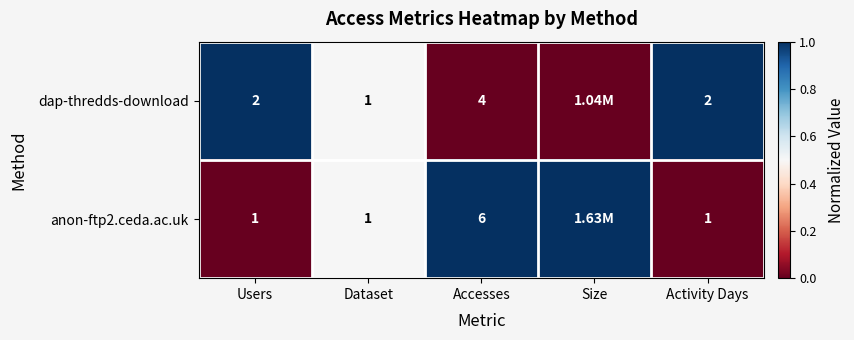

Between Dataset and Activity Days, which series saw the biggest shift?

dap-thredds-download